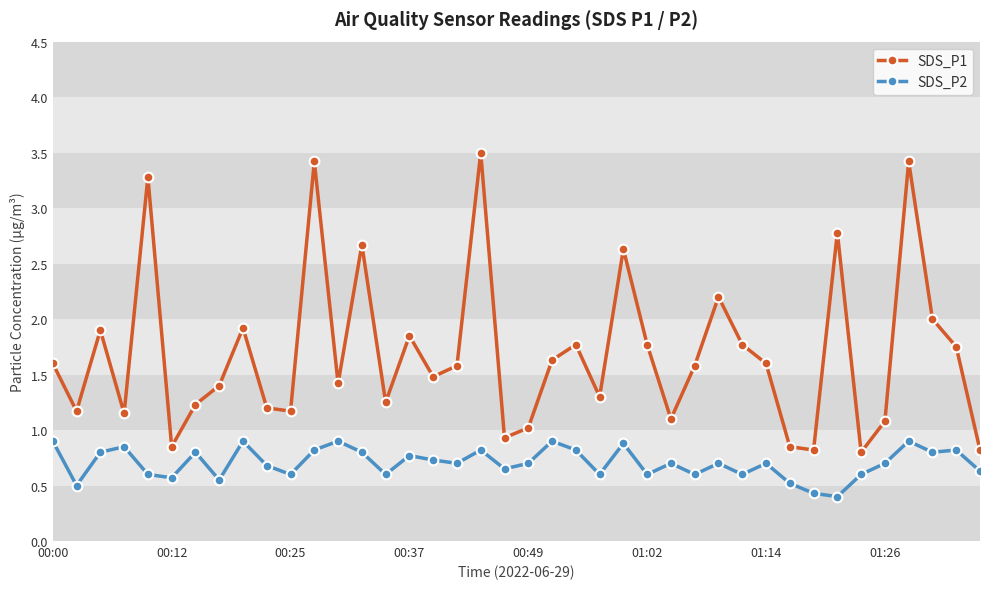

True or false: SDS_P1 has more than 1 points higher than both neighbors.

True